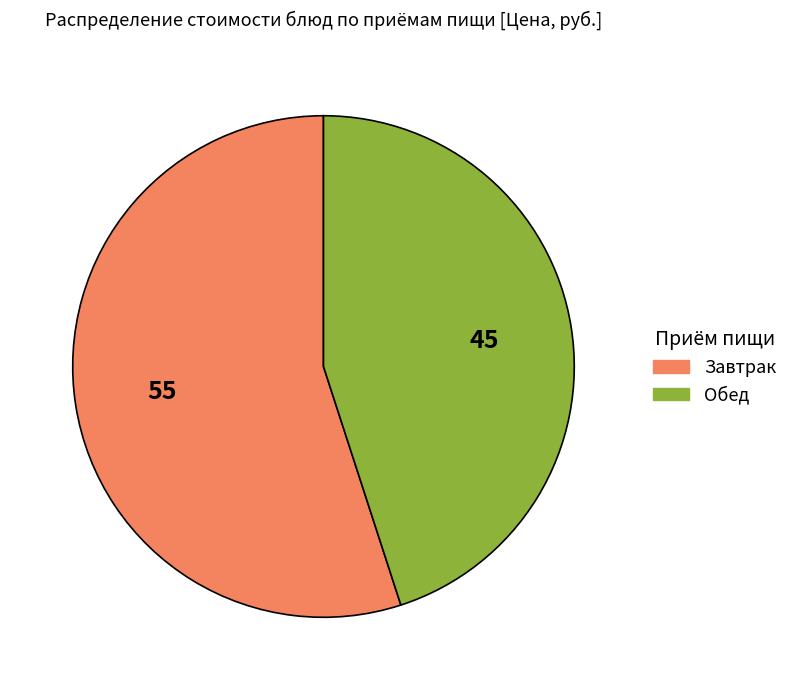

Is there any slice that represents more than half of the pie?

Yes